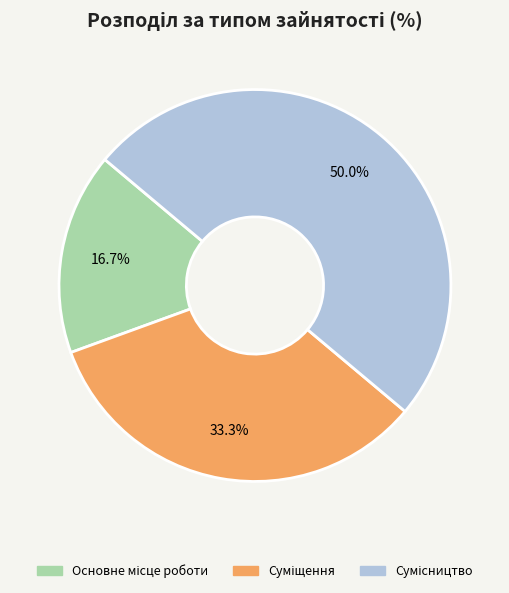

Does Основне місце роботи represent more than half of the total?

No